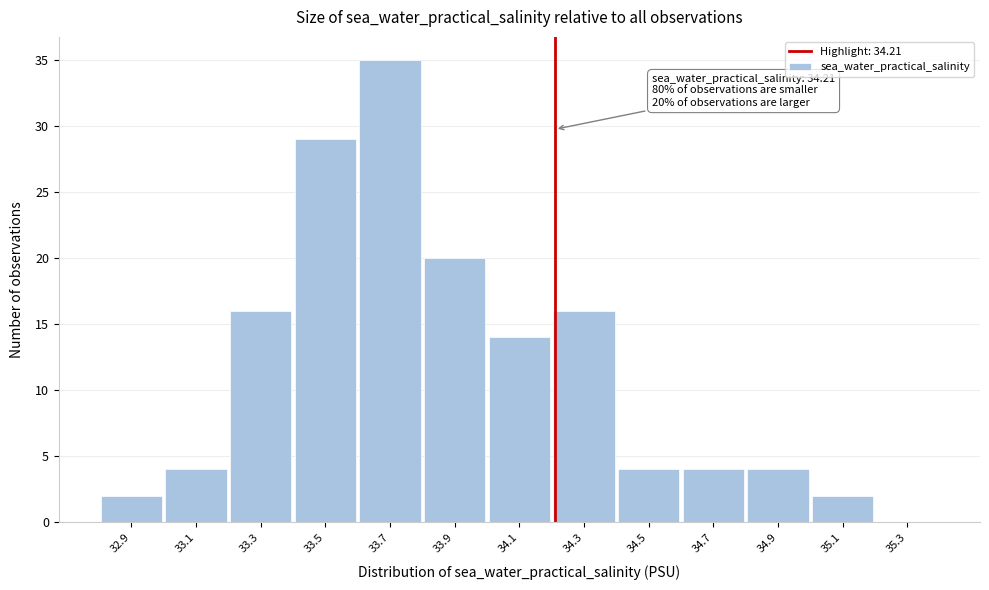

Over which range of the x-axis is the bar tallest?

33.6 to 33.8